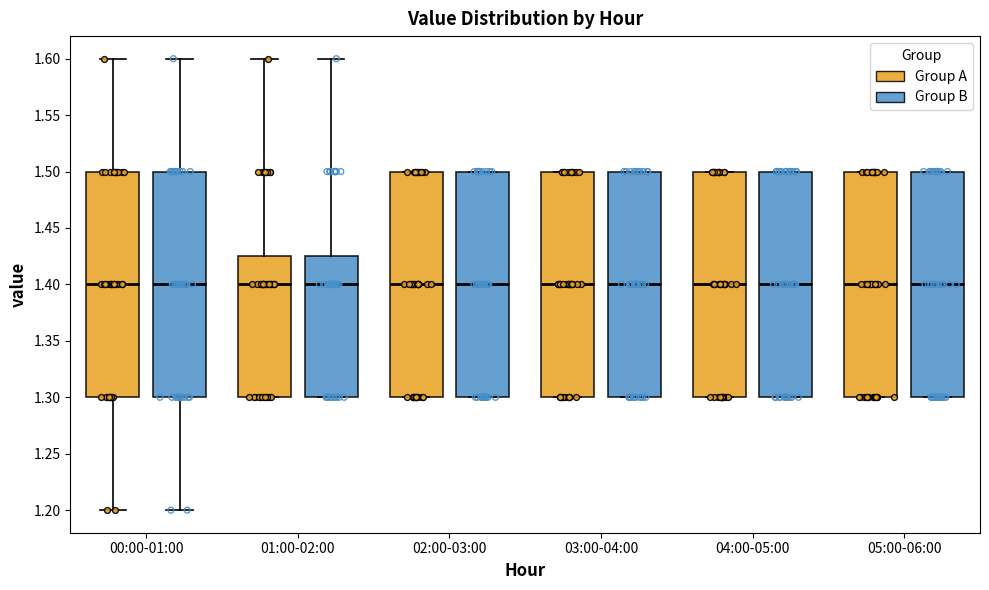

Reading left to right, transcribe this box plot: for each box, give where its median line is, the range the box spans, and where its two whiskers end, as read against the y-axis. The values are not printed on the chart, so give them approximately, as read against the axis.

00:00-01:00 (Group A): median 1.400, box 1.300 to 1.500, whiskers 1.200 to 1.600
00:00-01:00 (Group B): median 1.400, box 1.300 to 1.500, whiskers 1.200 to 1.600
01:00-02:00 (Group A): median 1.400, box 1.300 to 1.425, whiskers 1.300 to 1.600
01:00-02:00 (Group B): median 1.400, box 1.300 to 1.425, whiskers 1.300 to 1.600
02:00-03:00 (Group A): median 1.400, box 1.300 to 1.500, whiskers 1.300 to 1.500
02:00-03:00 (Group B): median 1.400, box 1.300 to 1.500, whiskers 1.300 to 1.500
03:00-04:00 (Group A): median 1.400, box 1.300 to 1.500, whiskers 1.300 to 1.500
03:00-04:00 (Group B): median 1.400, box 1.300 to 1.500, whiskers 1.300 to 1.500
04:00-05:00 (Group A): median 1.400, box 1.300 to 1.500, whiskers 1.300 to 1.500
04:00-05:00 (Group B): median 1.400, box 1.300 to 1.500, whiskers 1.300 to 1.500
05:00-06:00 (Group A): median 1.400, box 1.300 to 1.500, whiskers 1.300 to 1.500
05:00-06:00 (Group B): median 1.400, box 1.300 to 1.500, whiskers 1.300 to 1.500